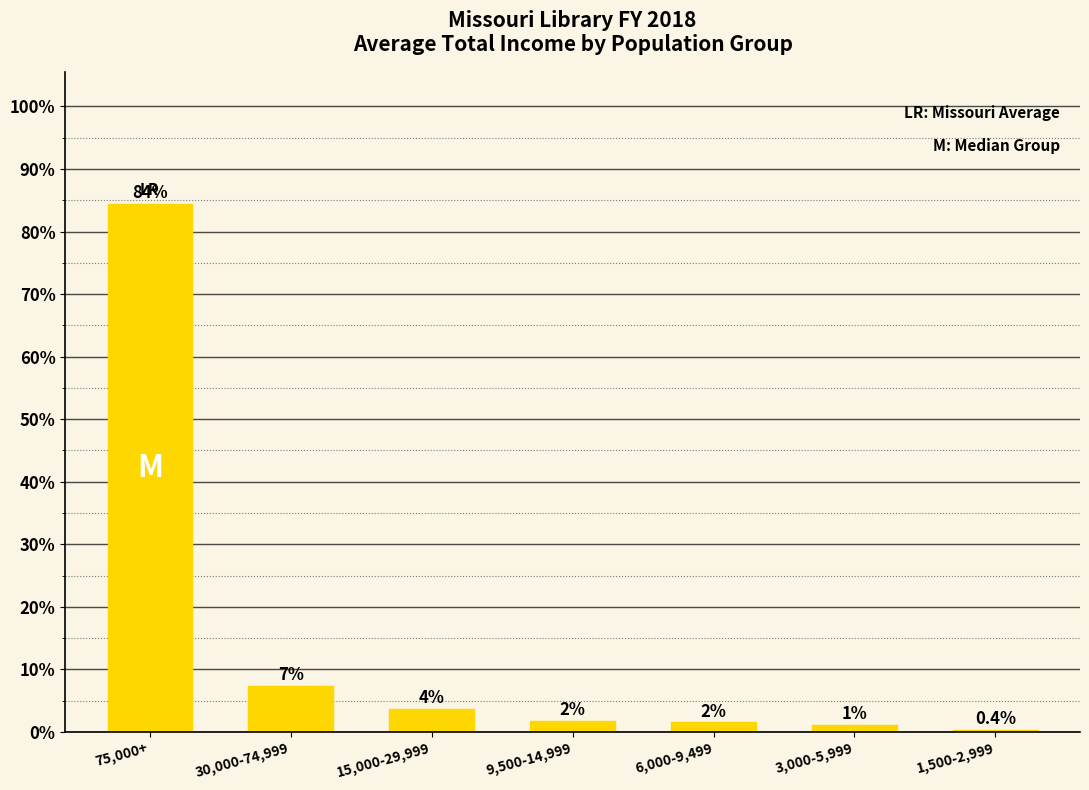

Which has a higher value, 3,000-5,999 or 6,000-9,499?

6,000-9,499